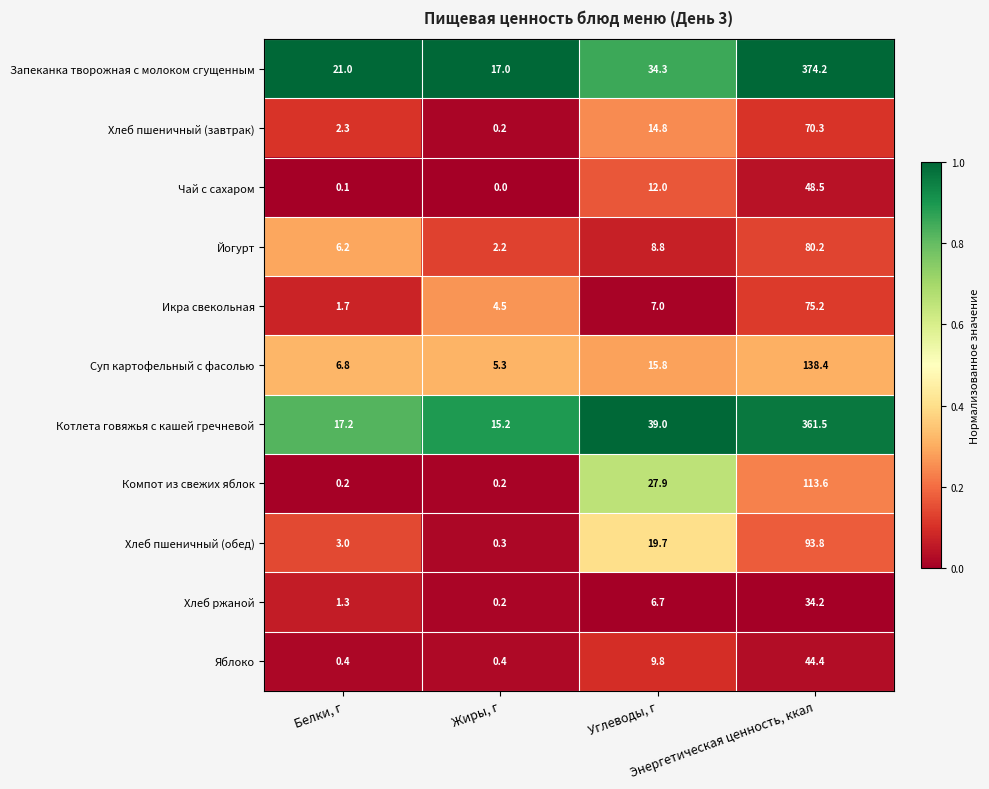

What is the total value across all series at Энергетическая ценность, ккал?

1434.3